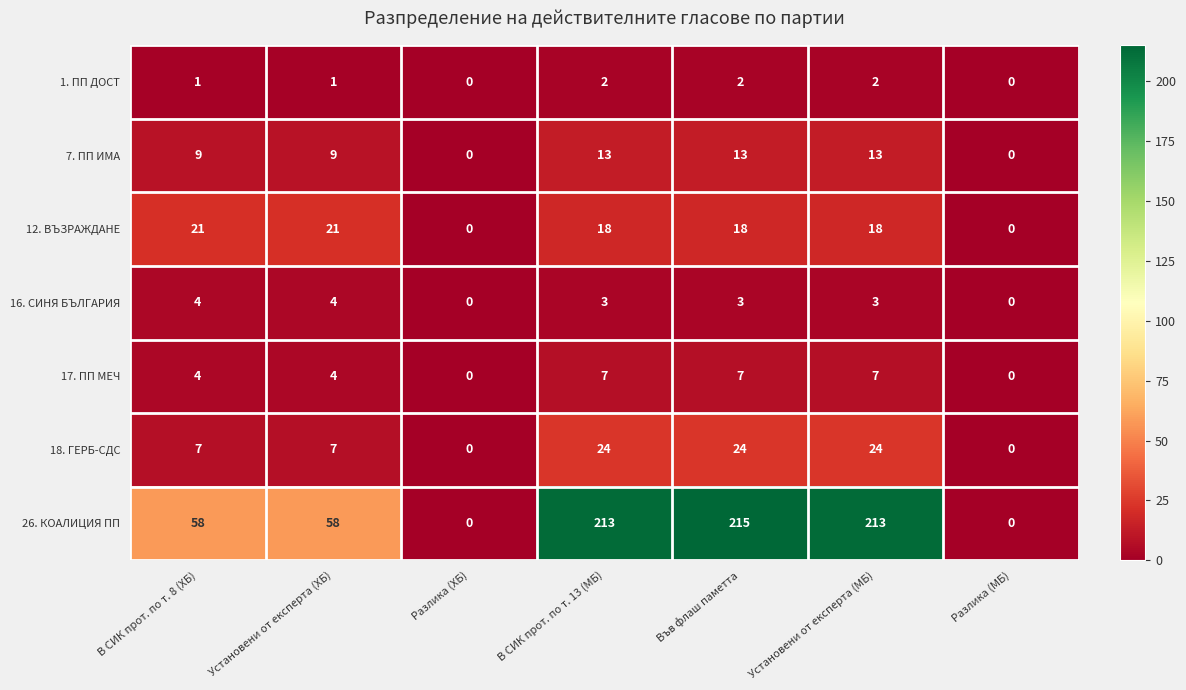

Between Установени от експерта (МБ) and Разлика (МБ), which series saw the biggest shift?

26. КОАЛИЦИЯ ПП